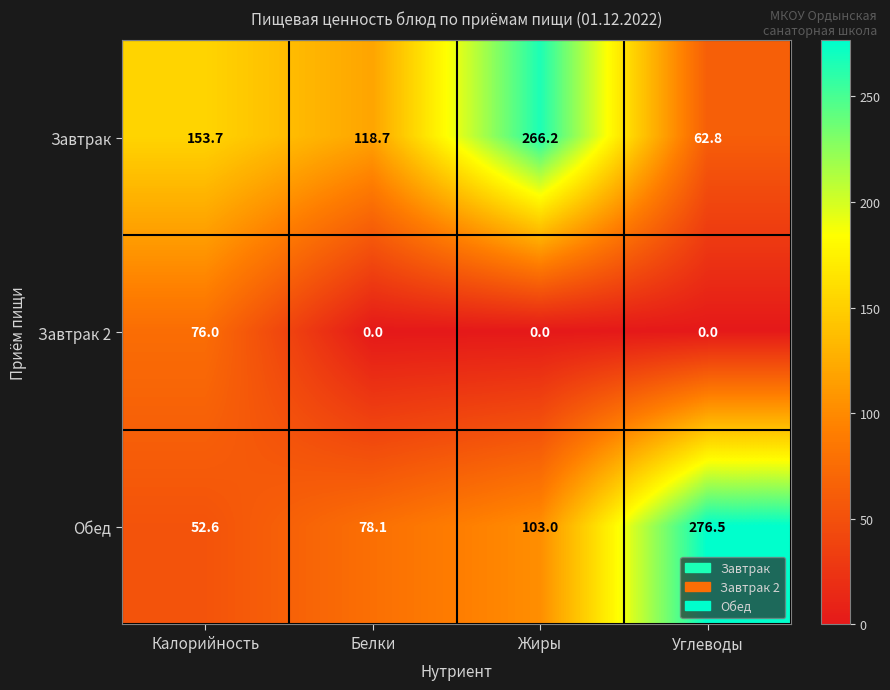

True or false: Обед has a value of 72.2 at Калорийность.

False